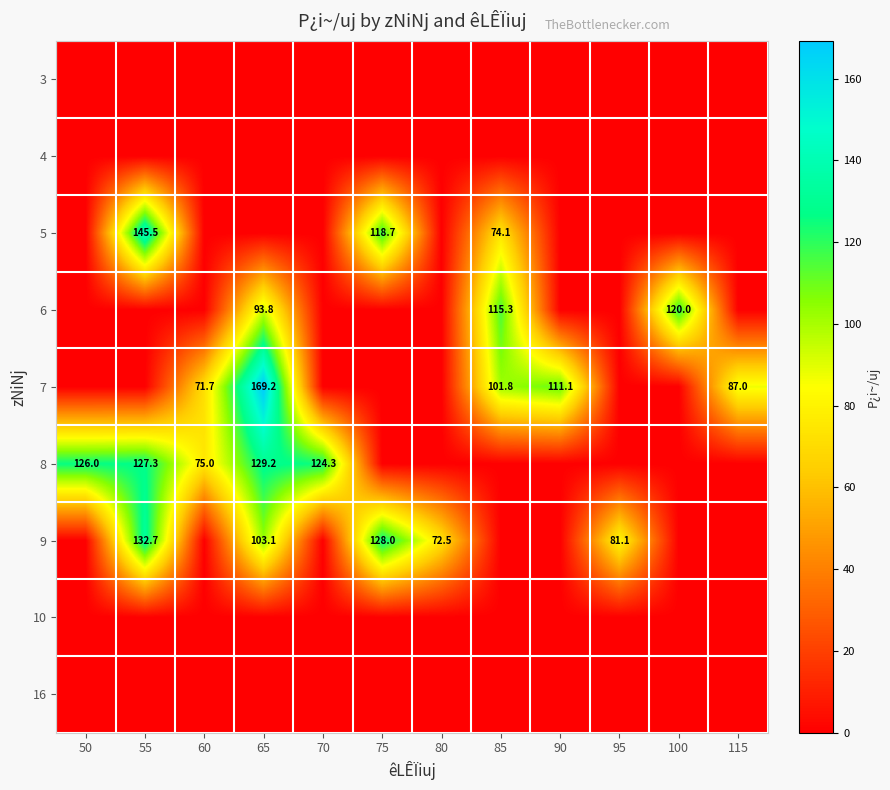

Which has a higher value, 50 or 95?

50